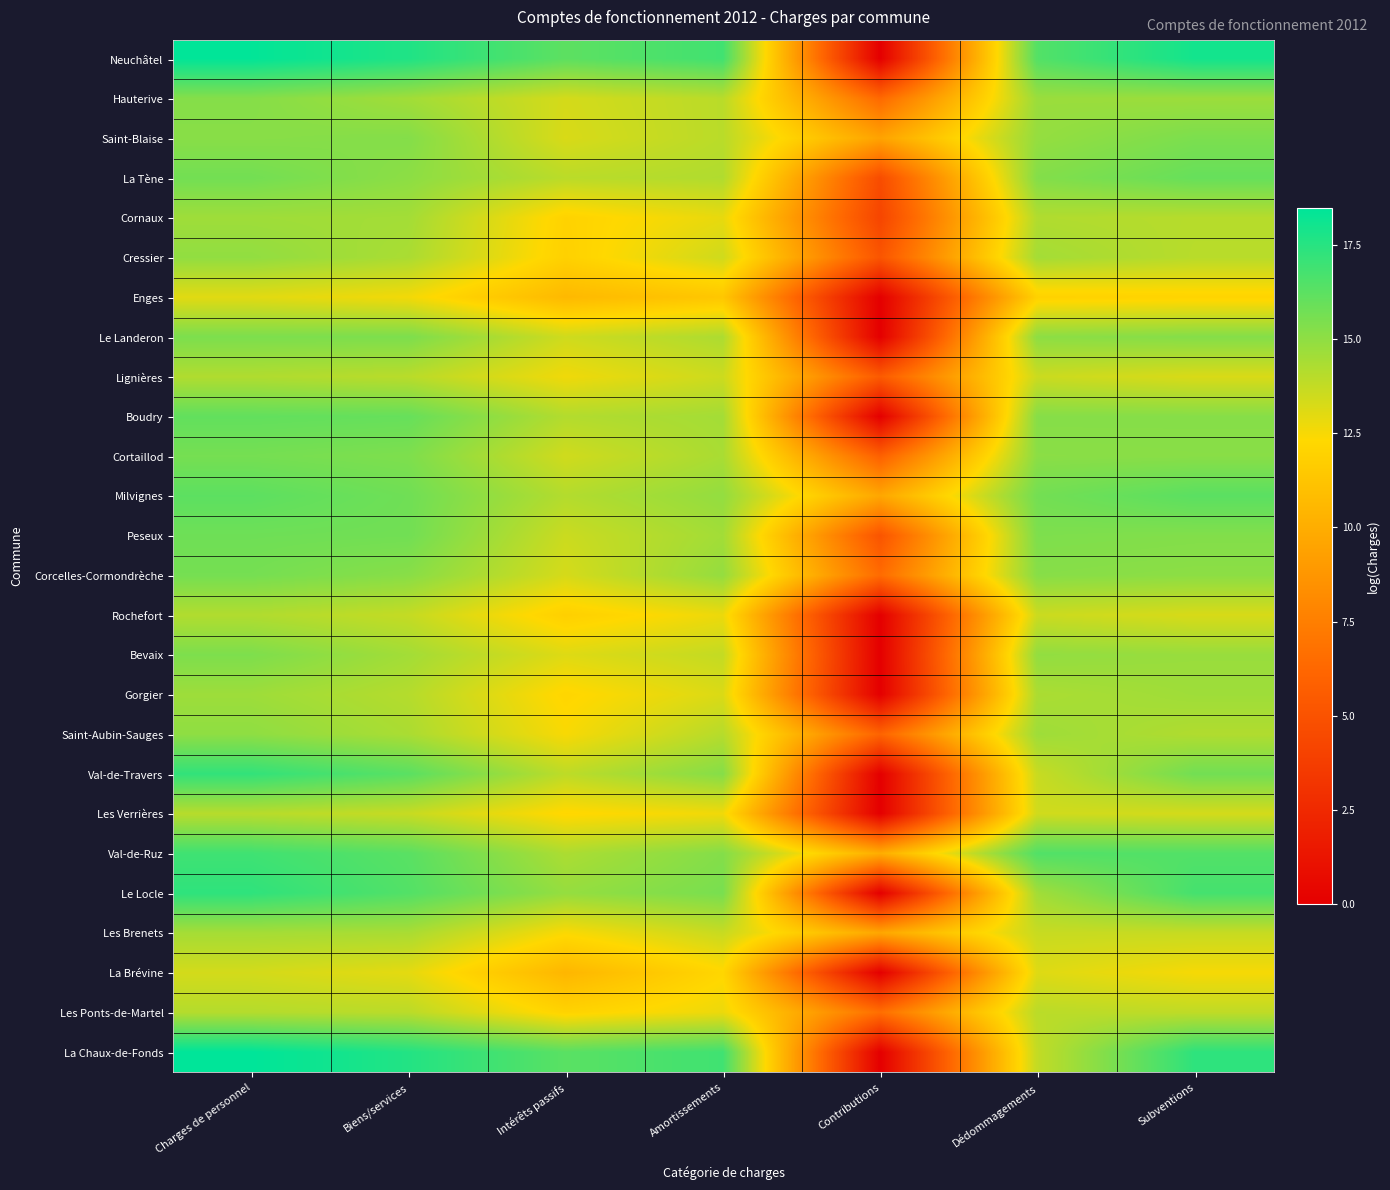

What is the maximum value shown in the chart?

18.5